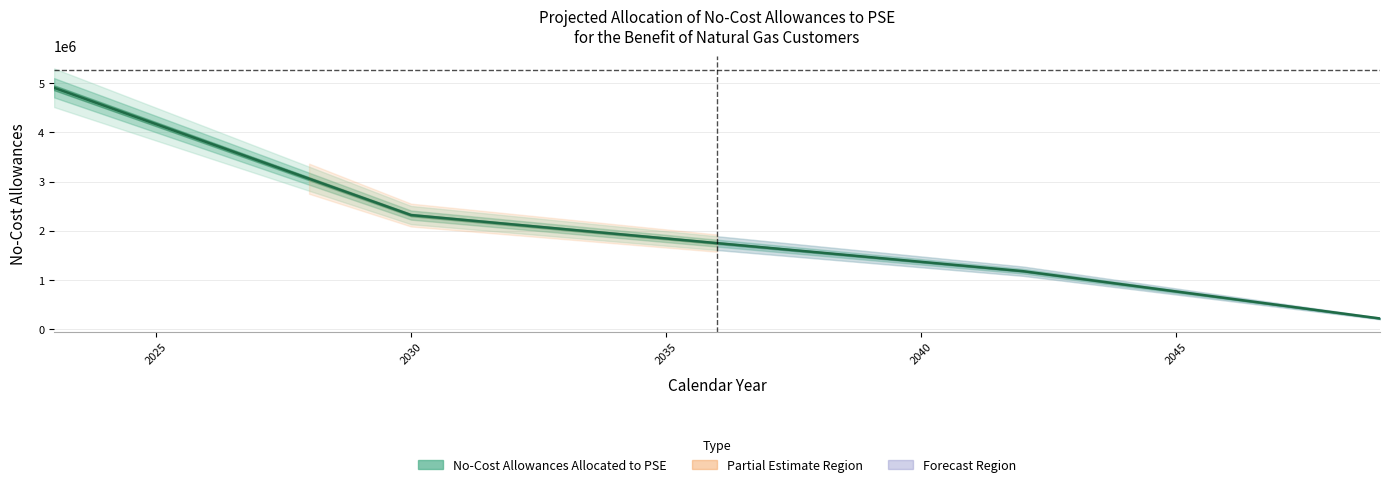

What is the difference between the maximum and minimum values?

4684597